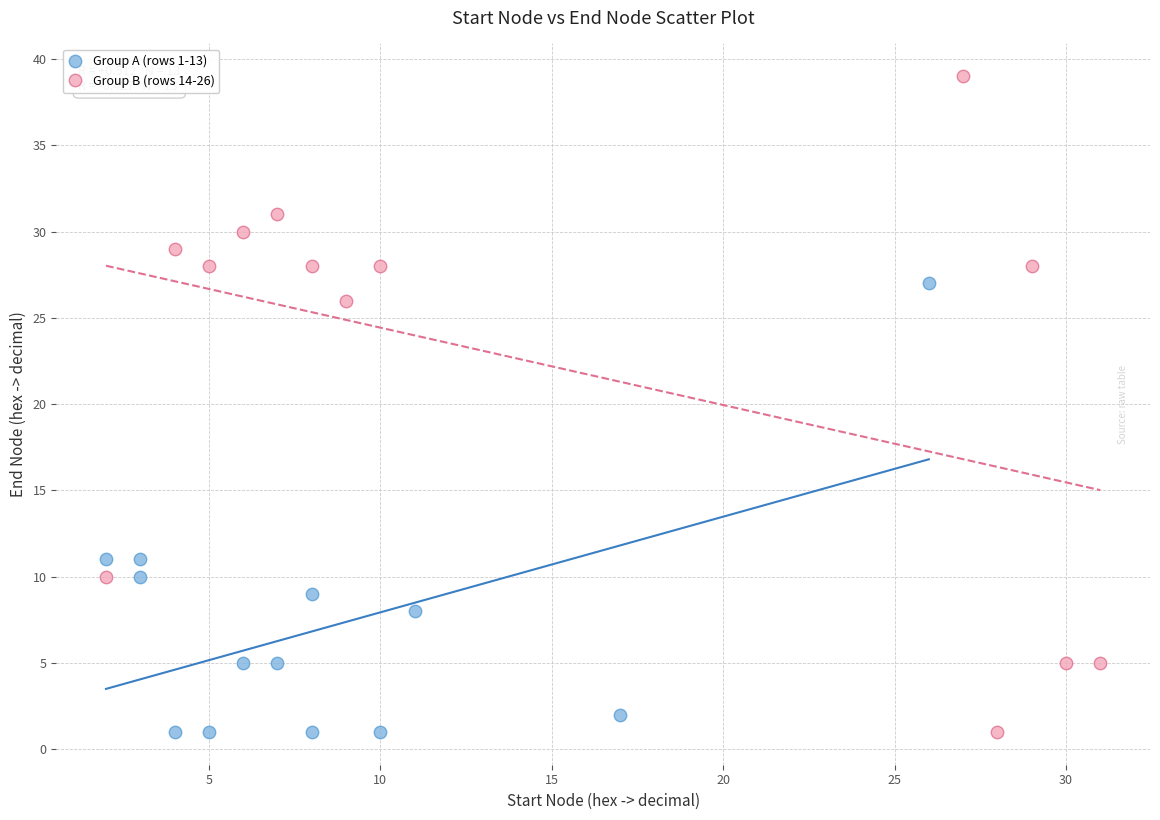

Which series has the widest spread of Y values?

Group B (rows 14-26)